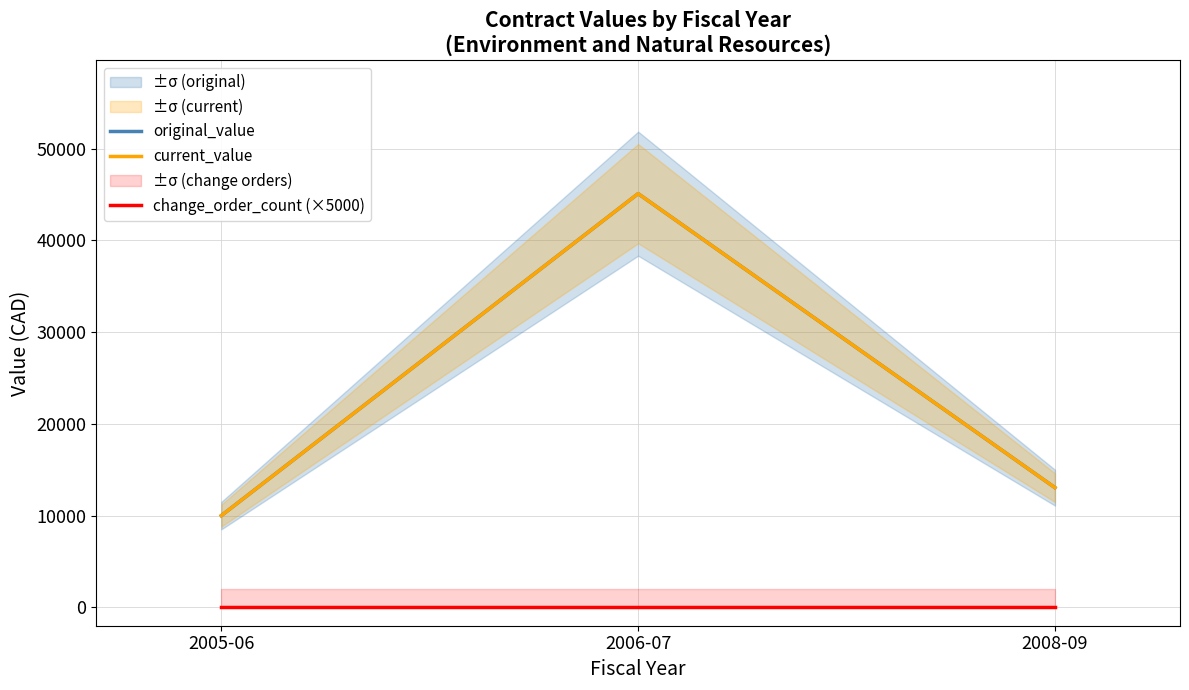

At 2006-07, list the series in order from smallest to largest.

change_order_count (×5000), original_value, current_value